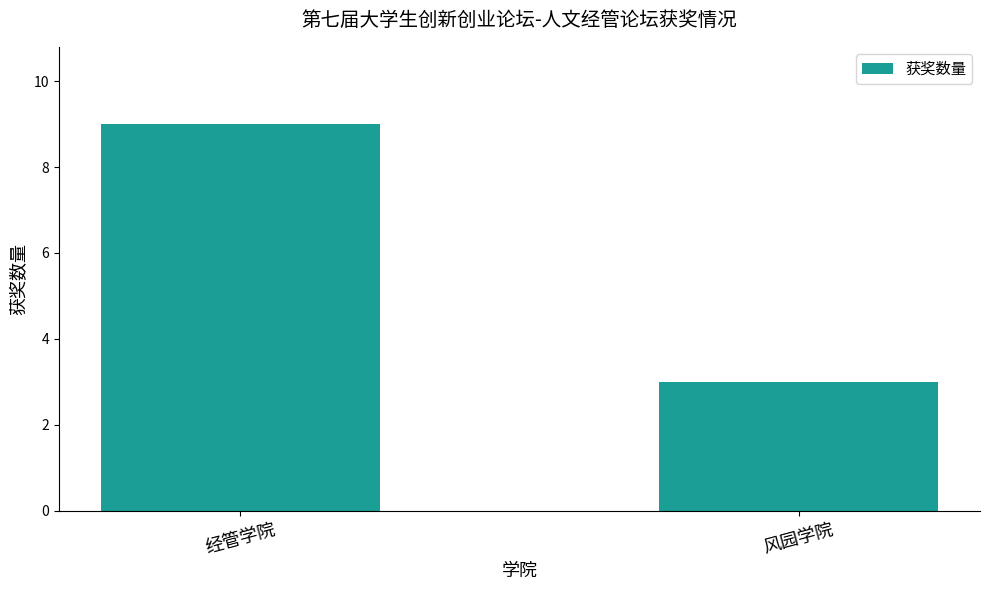

What is the value of the 1st bar from the left?

9